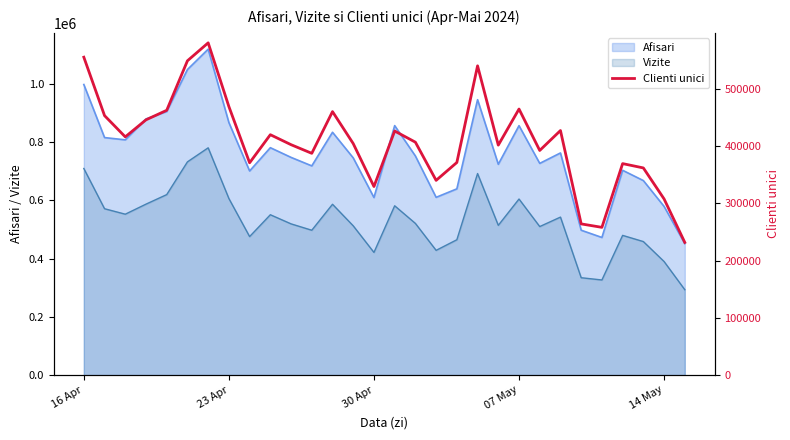

True or false: Vizite and Afisari cross at least once.

False